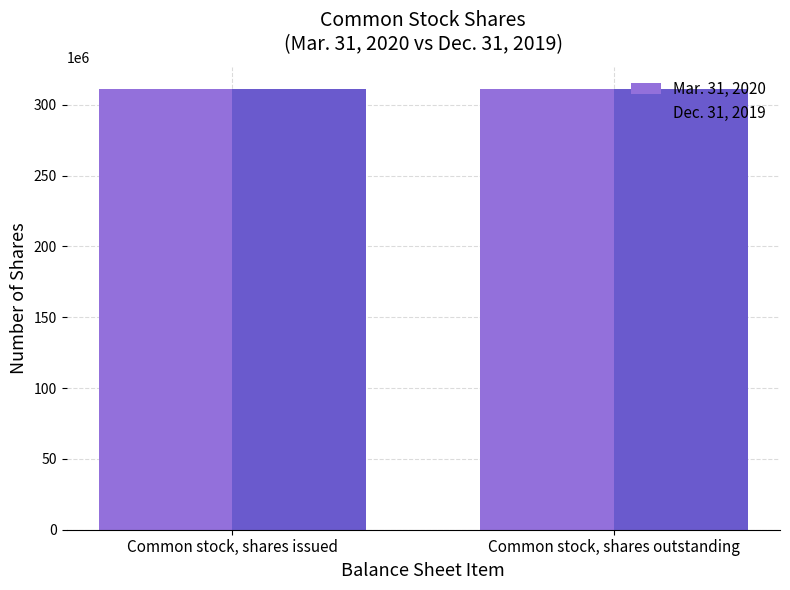

The value of Mar. 31, 2020 at Common stock, shares outstanding is 311174986. True or false?

True